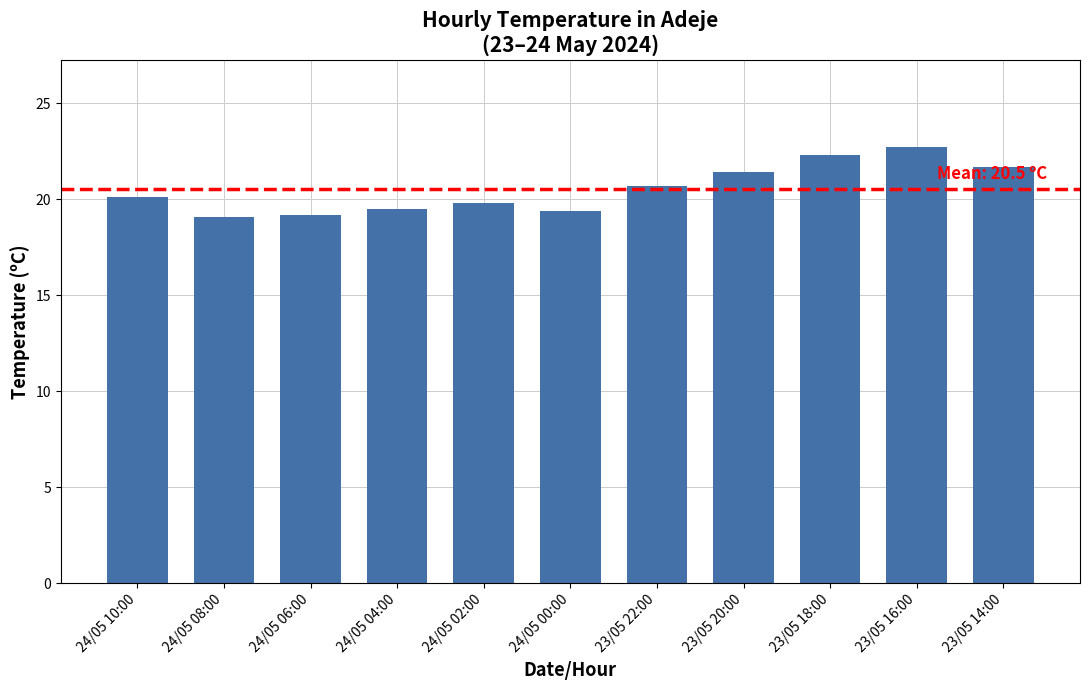

Which category has the highest value across all series?

23/05 16:00